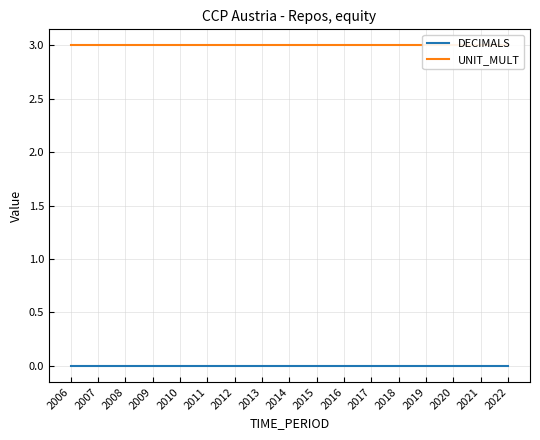

Is this an area chart (filled region under the line)?

No